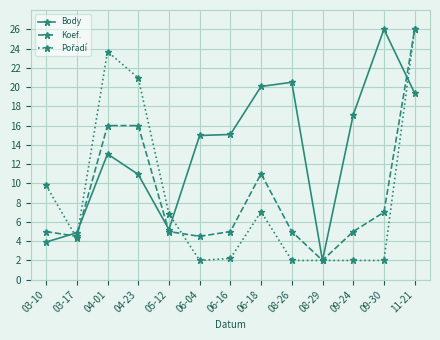

What is the difference between the Koef. values at 11-21 and 09-24?

21.0